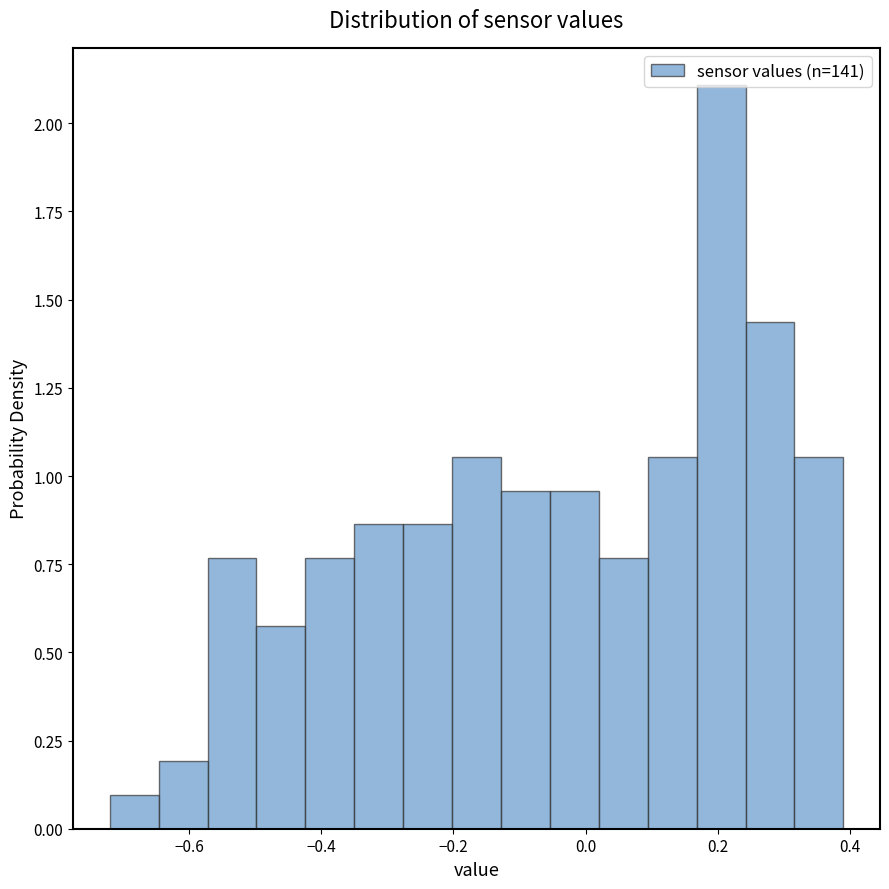

Around what value on the x-axis is the tallest bar? Give the approximate position of its centre, as read against the axis.

0.20